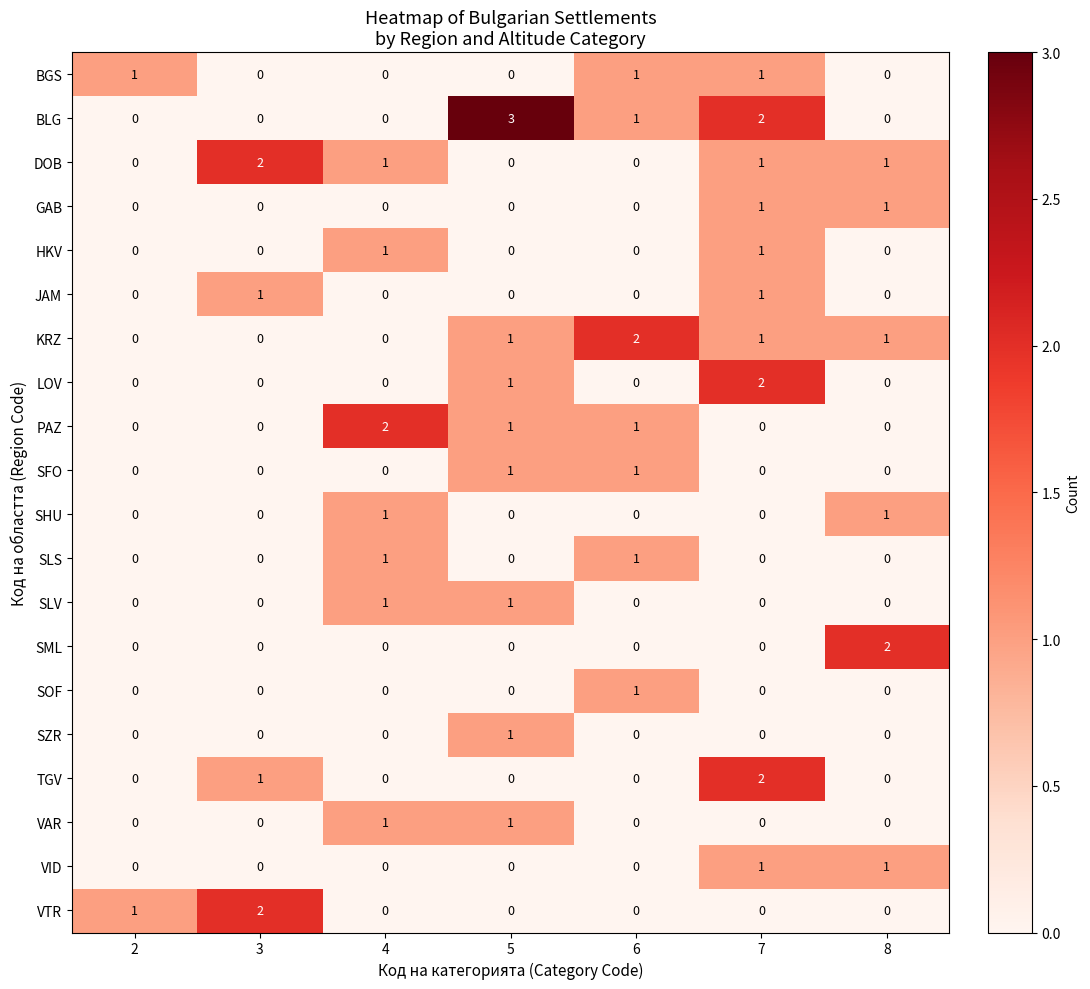

Which series has the widest spread of values?

BLG